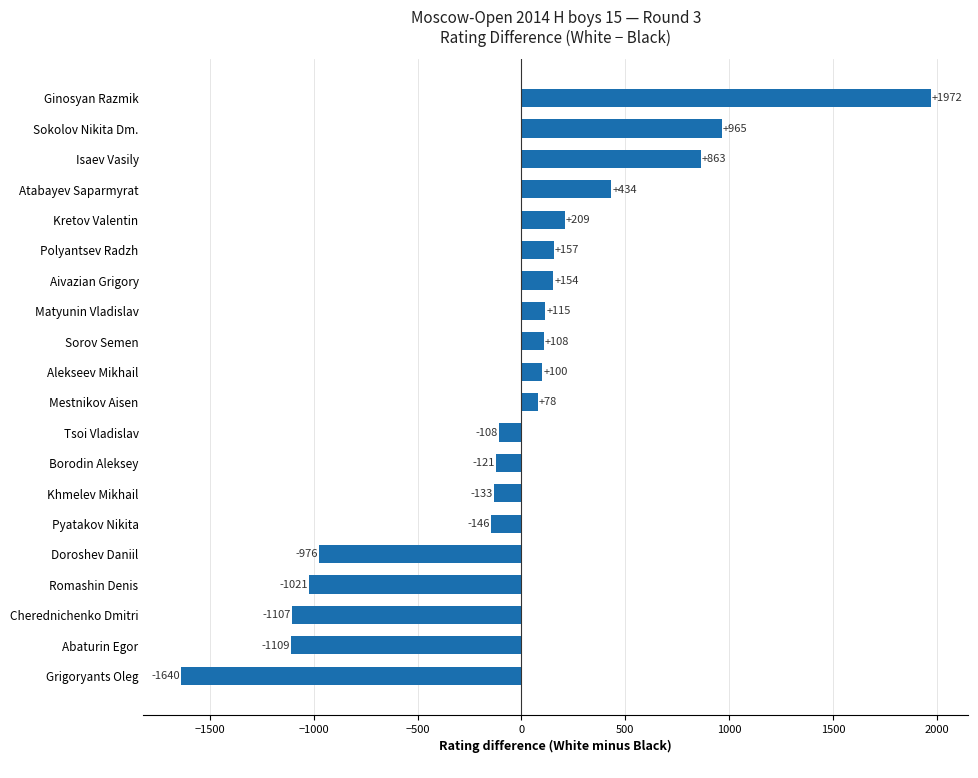

What is the ratio of the value at Ginosyan Razmik to the value at Alekseev Mikhail?

19.7